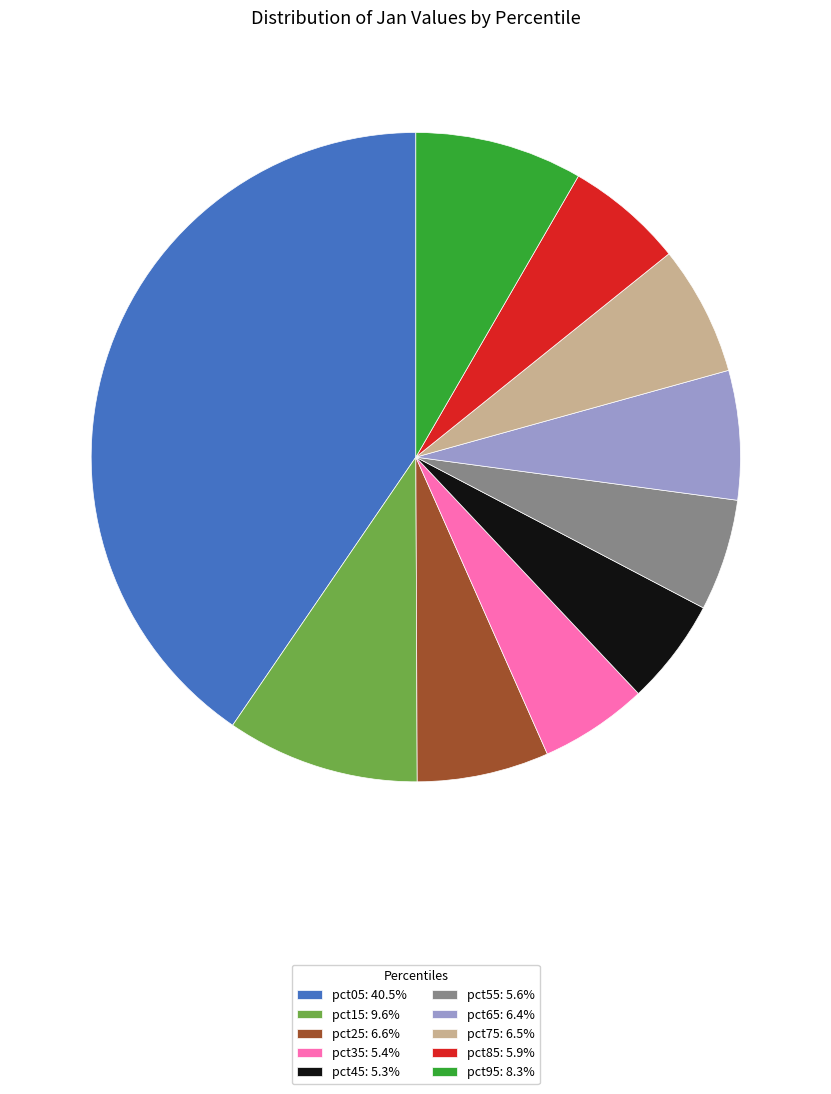

Is there any slice that represents more than half of the pie?

No